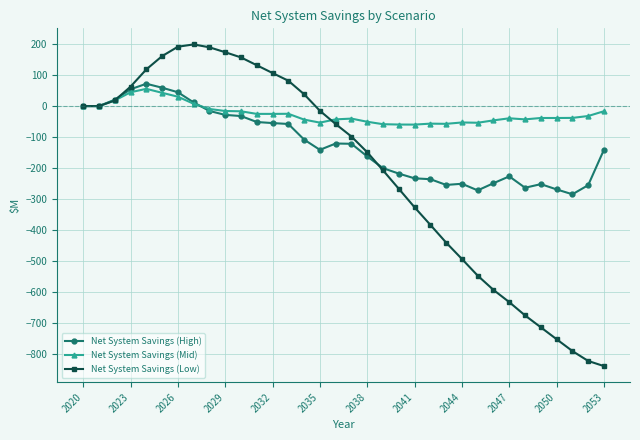

What is the average value of the Net System Savings (Low) series?

-210.9